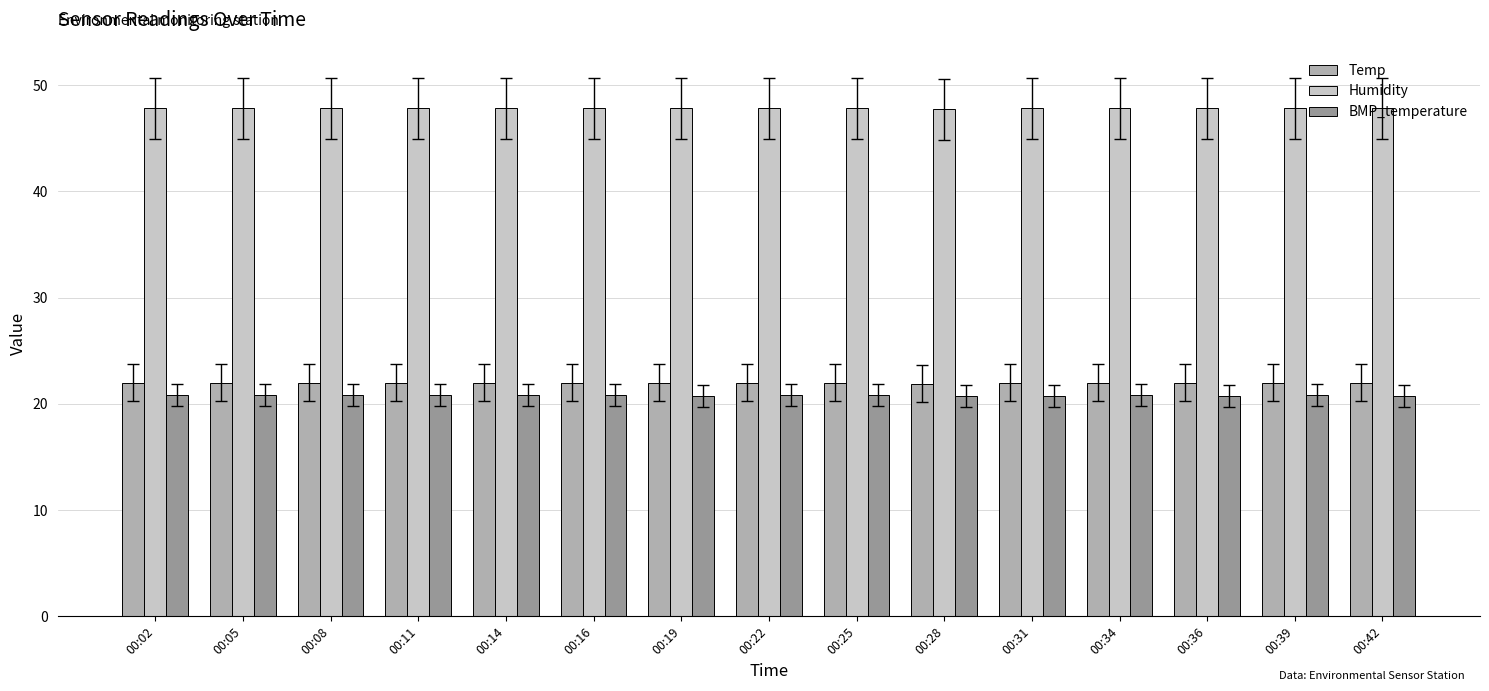

How many distinct data groups are displayed?

3